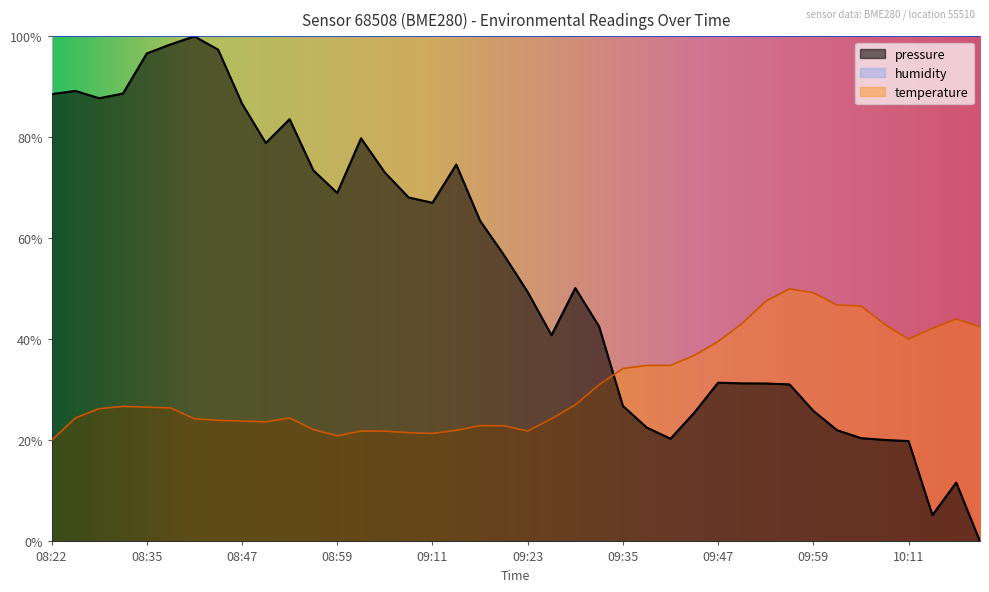

Does the chart have visible grid lines?

No